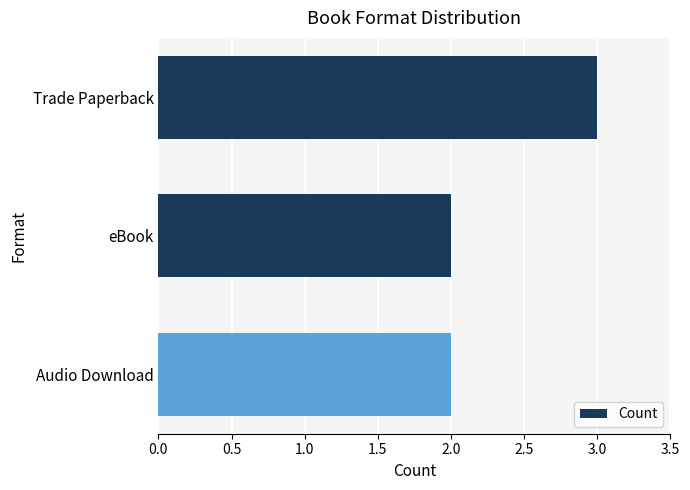

What is the minimum value shown in the chart?

2